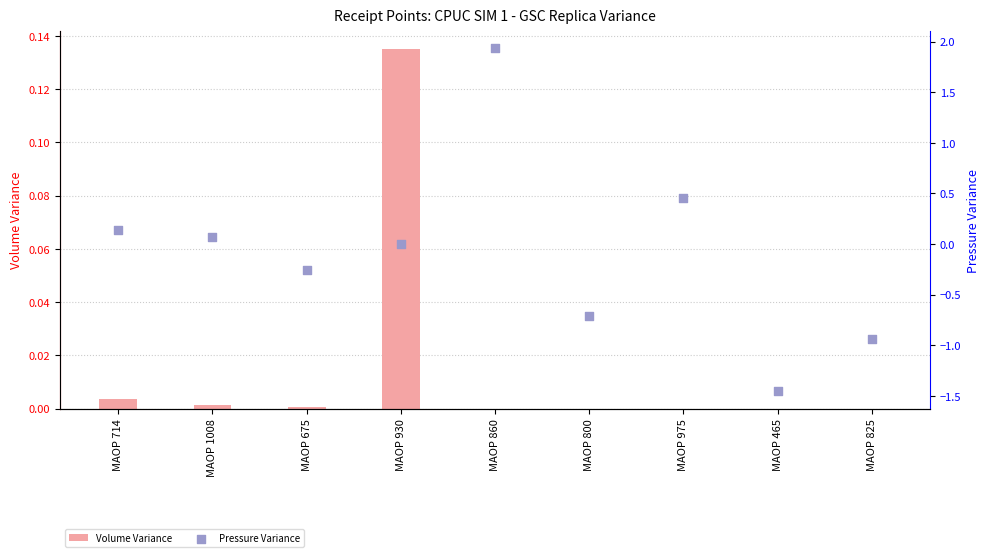

What are all the series names shown in the legend?

Volume Variance, Pressure Variance